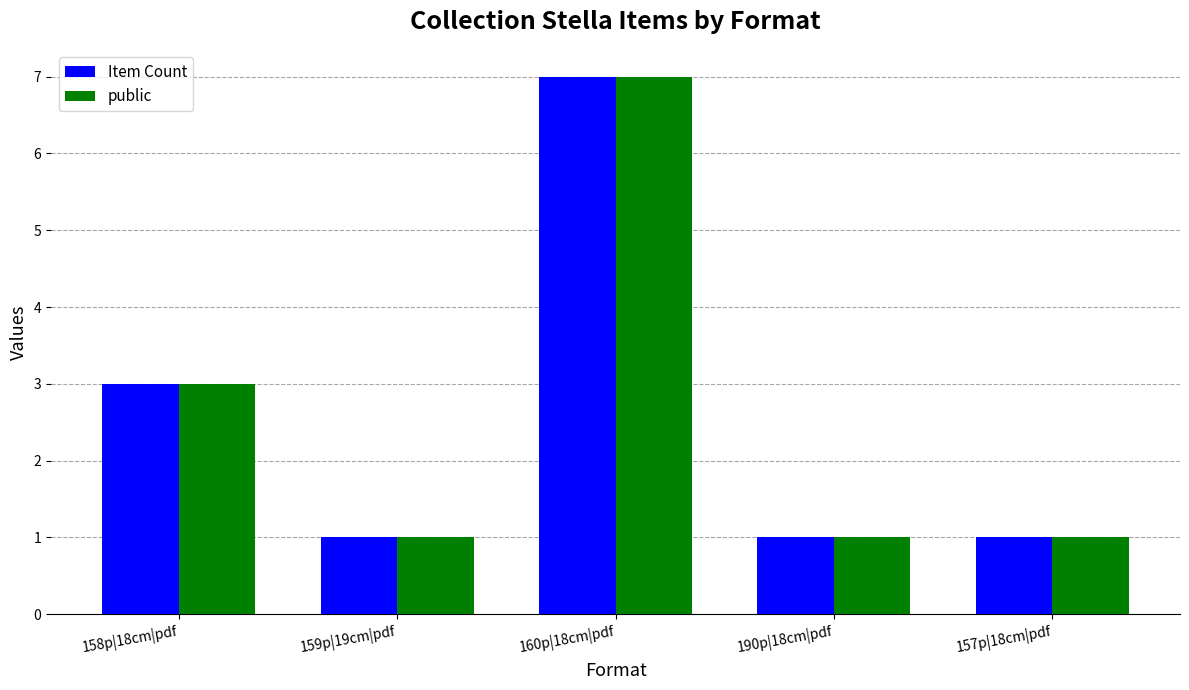

What is the total value across all series at 158p|18cm|pdf?

6